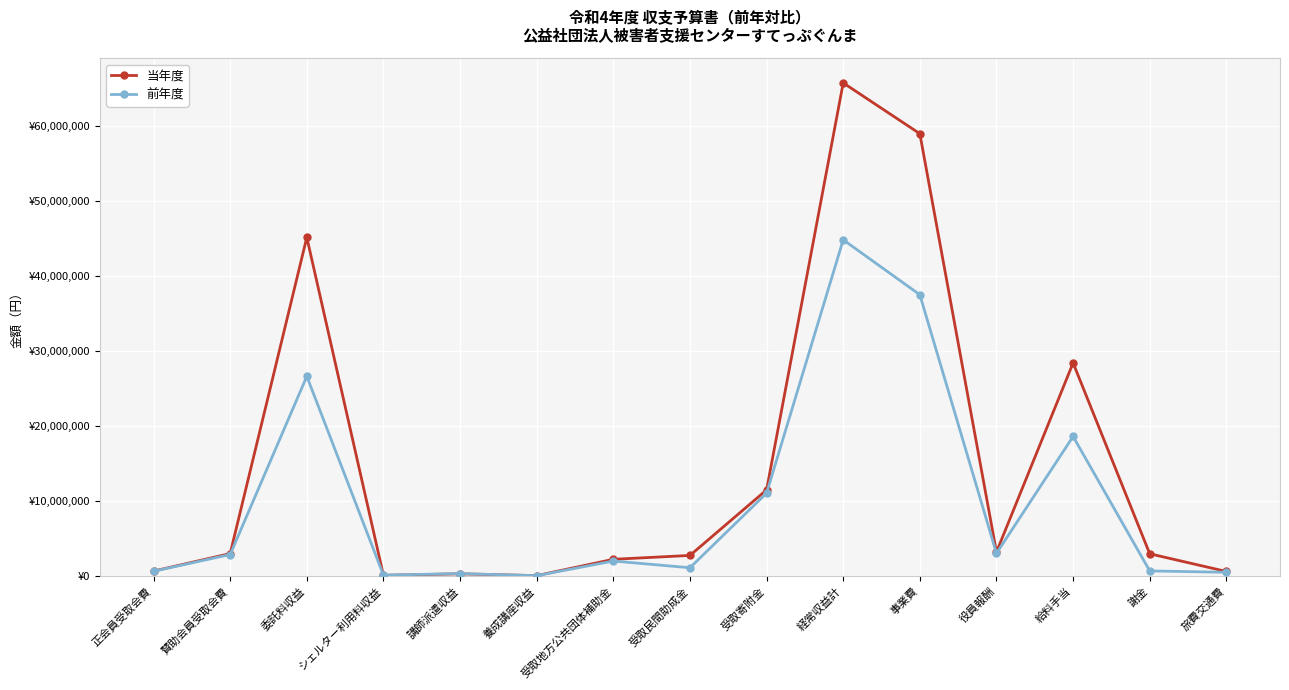

What are all the series names shown in the legend?

当年度, 前年度